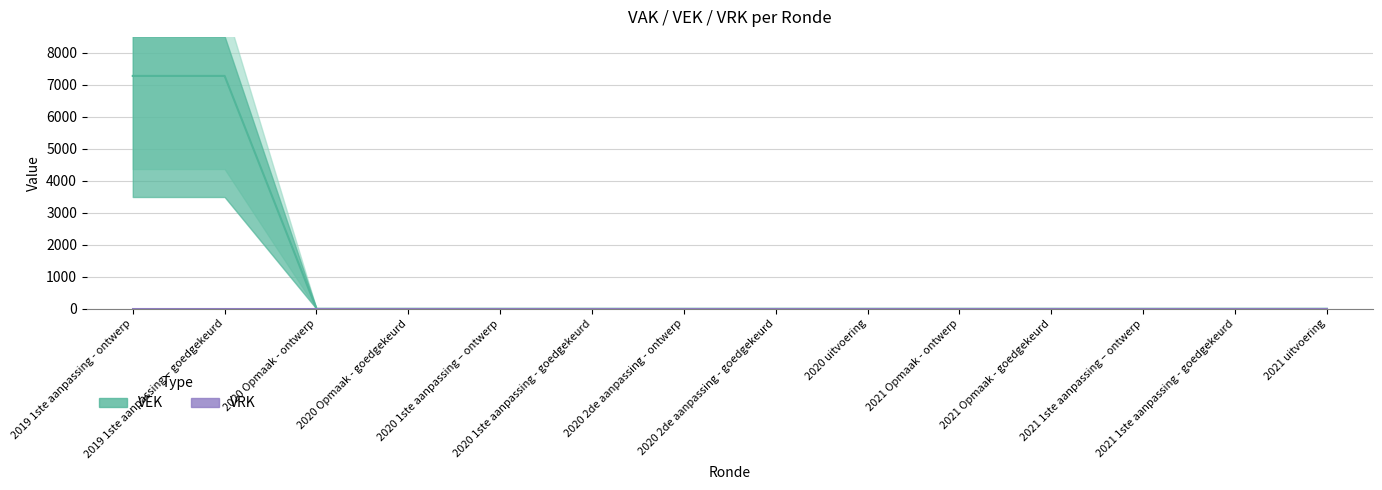

What is the difference between the maximum and minimum values?

7280